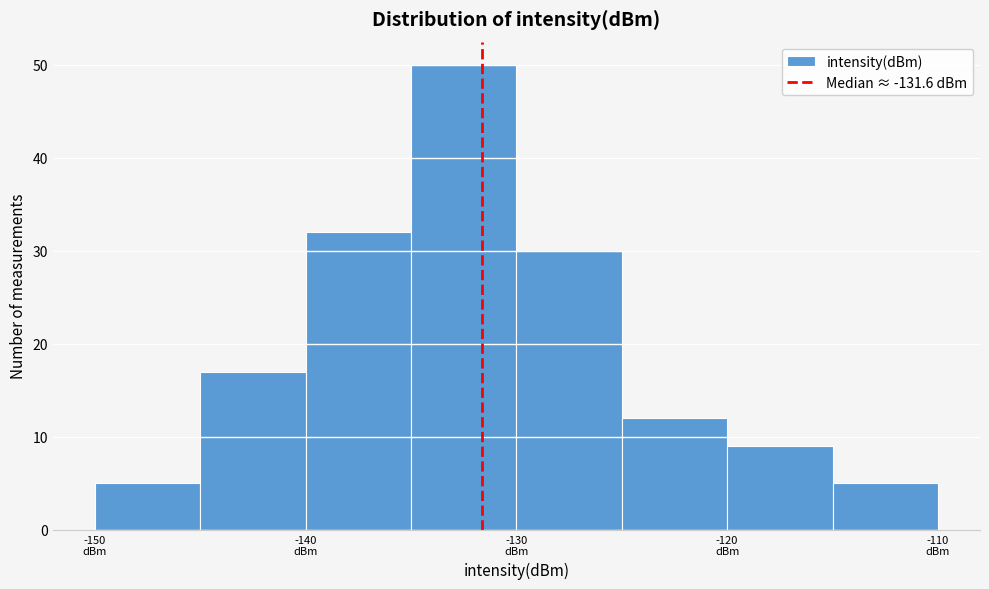

Reading left to right, list every bar in this chart as the range it spans on the x-axis followed by its height. The values are not printed on the chart, so give them approximately, as read against the axis.

-150 to -145: 5
-145 to -140: 17
-140 to -135: 32
-135 to -130: 50
-130 to -125: 30
-125 to -120: 12
-120 to -115: 9
-115 to -110: 5